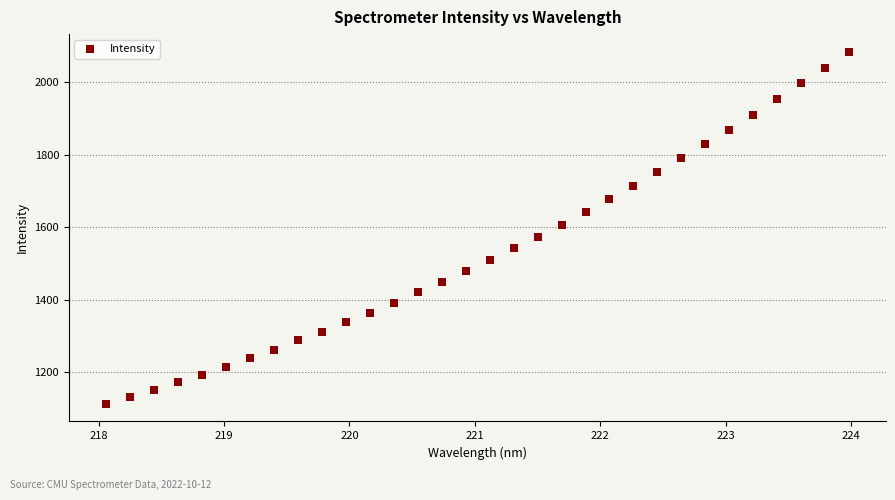

What is the range of X values (max minus min)?

5.9